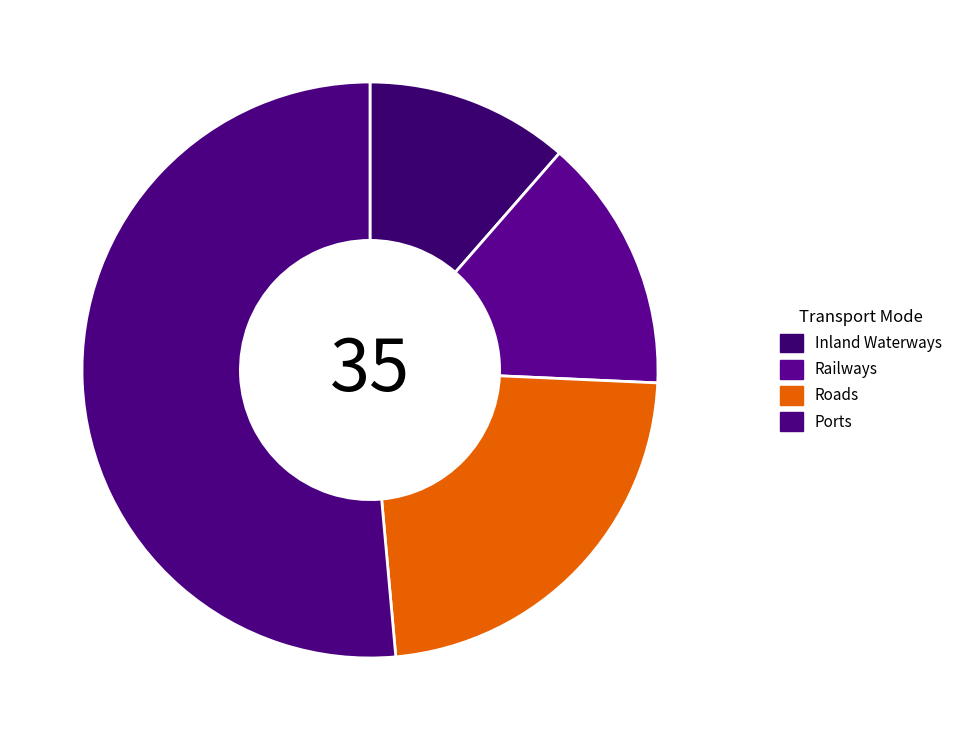

What is the majority slice?

Ports